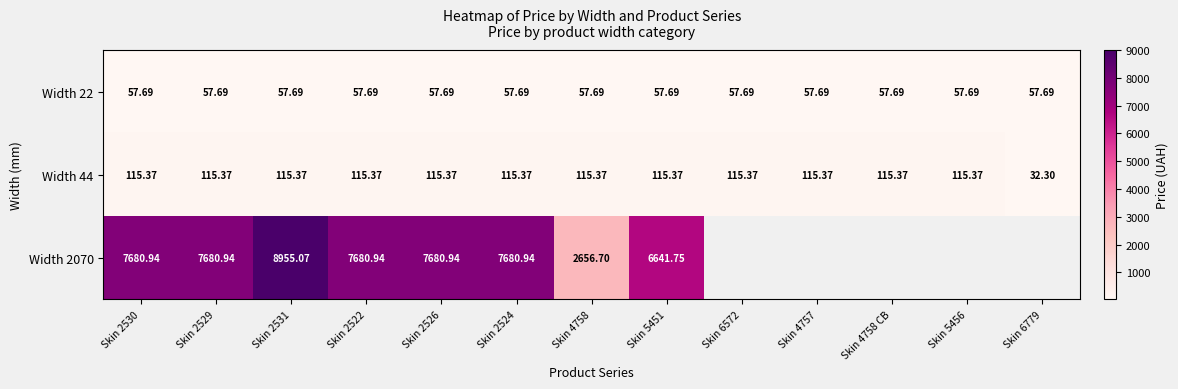

Is the value of Width 2070 at Skin 2524 greater than the value of Width 44 at Skin 2524?

Yes